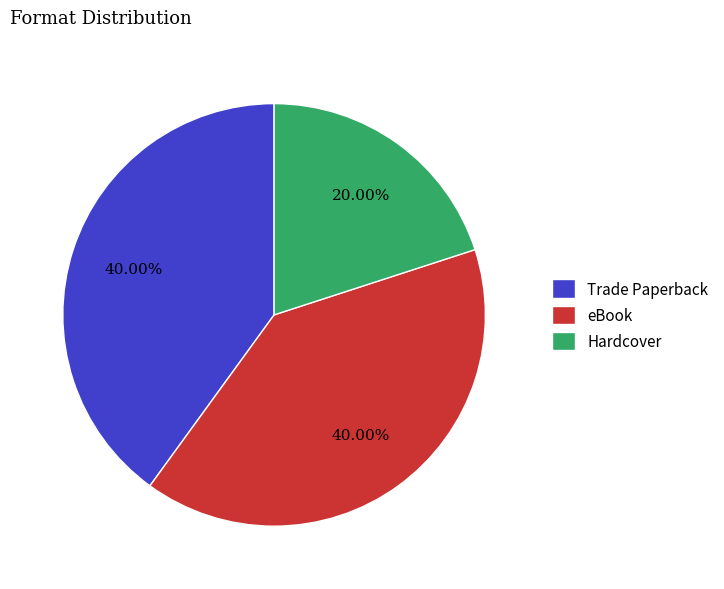

To the nearest percent, what is the combined percentage of Hardcover and Trade Paperback?

60%